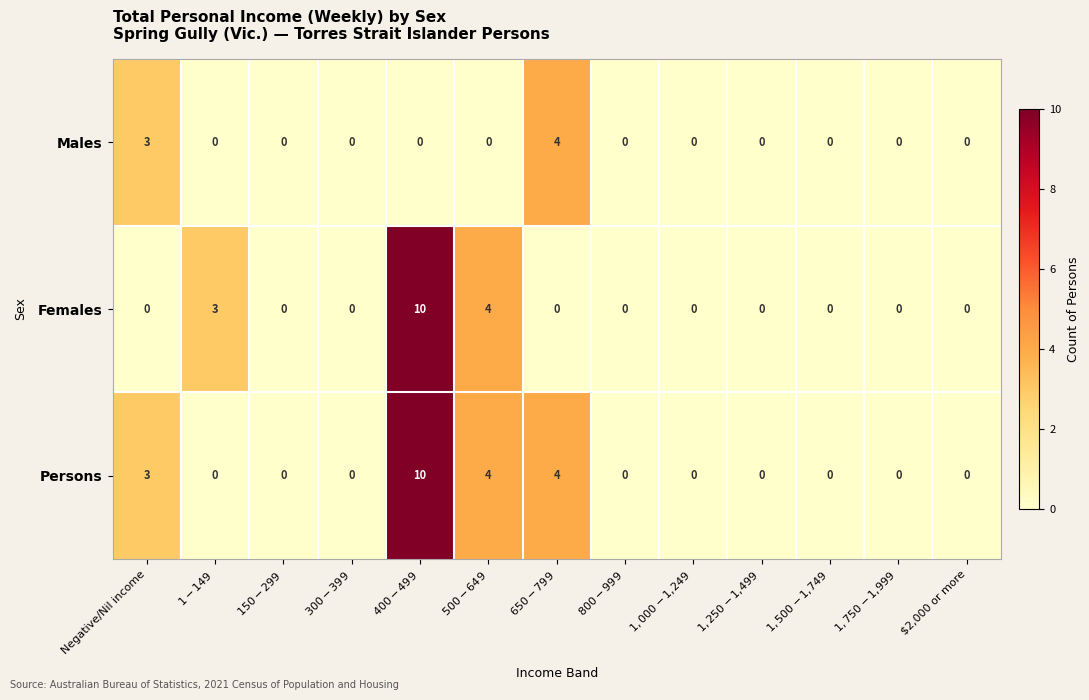

What is the sum of all Males values?

7